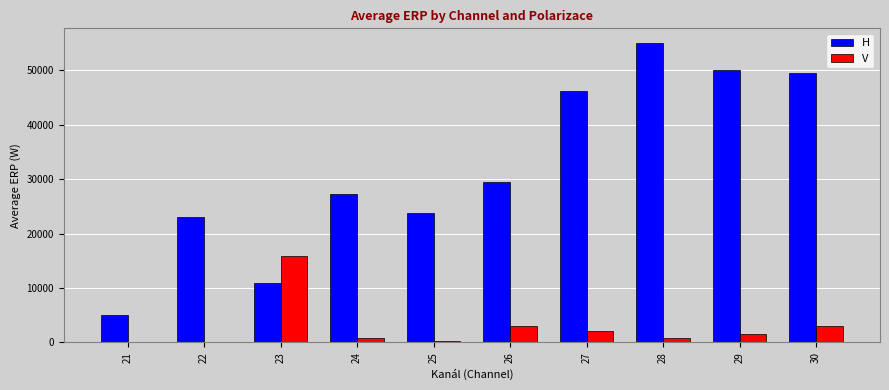

What is the maximum value shown in the chart?

55000